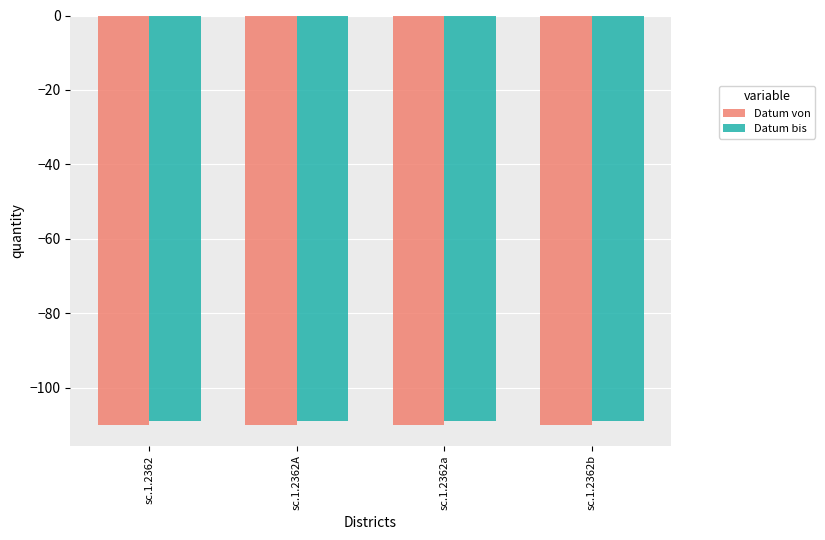

What is the total value across all series at sc.1.2362b?

-219